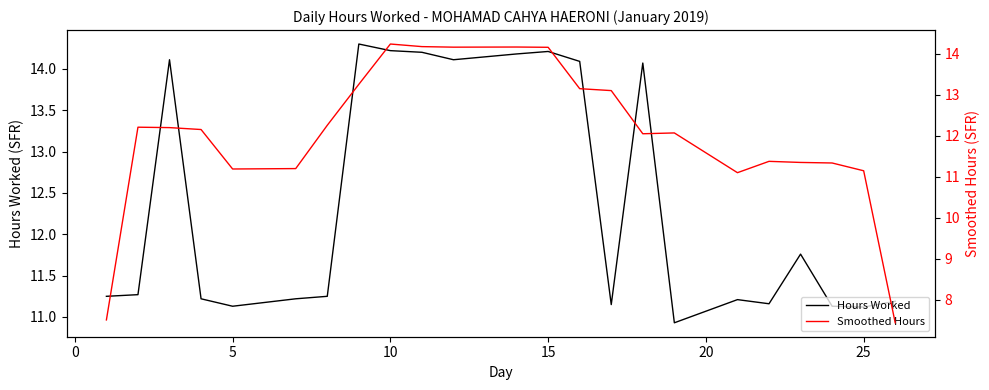

List the series in order of their overall mean, lowest first.

Smoothed Hours, Hours Worked